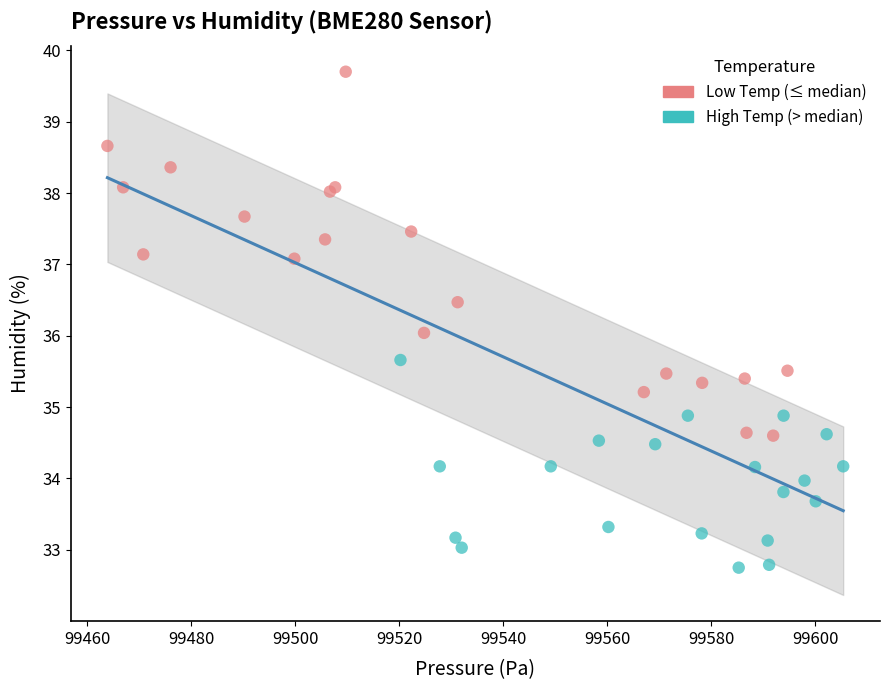

Which series has the widest spread of Y values?

Low Temp (≤ median)